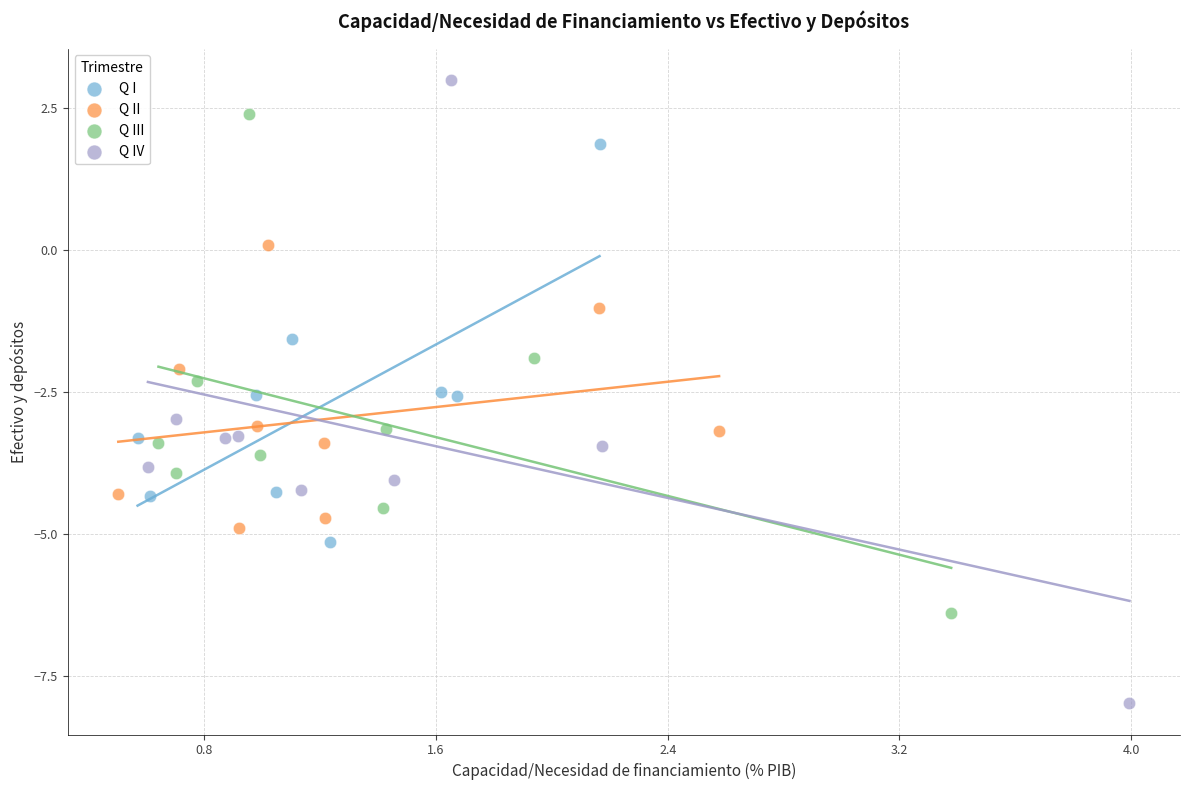

Which series reaches the maximum Y coordinate?

Q IV